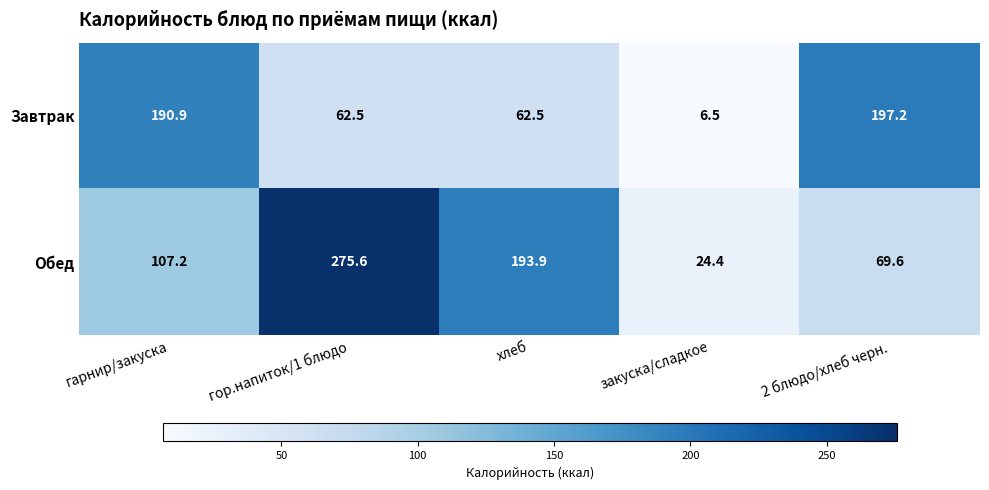

At which category does the chart reach its peak across all series?

гор.напиток/1 блюдо